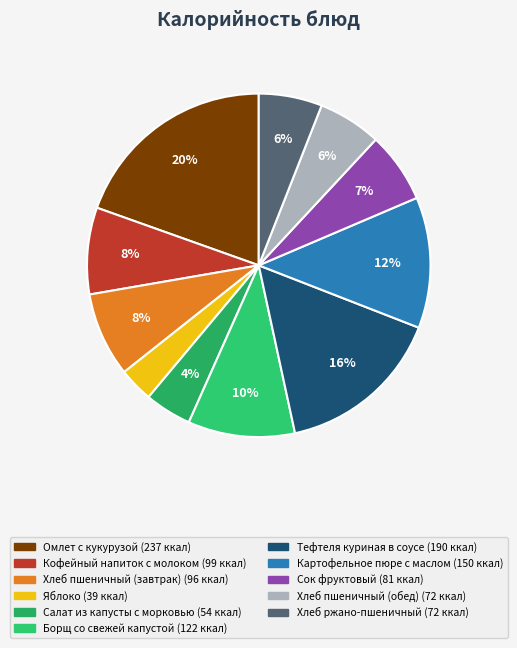

True or false: Омлет с кукурузой accounts for 9% of the total.

False